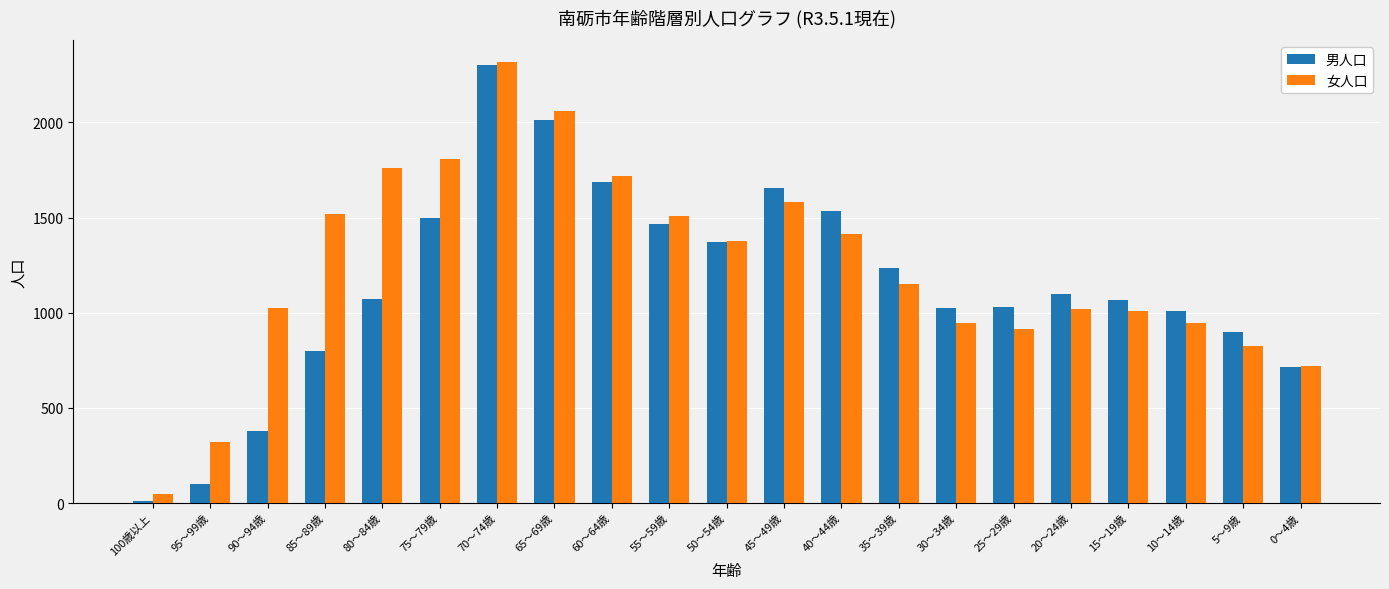

Which series has the widest spread of values?

男人口